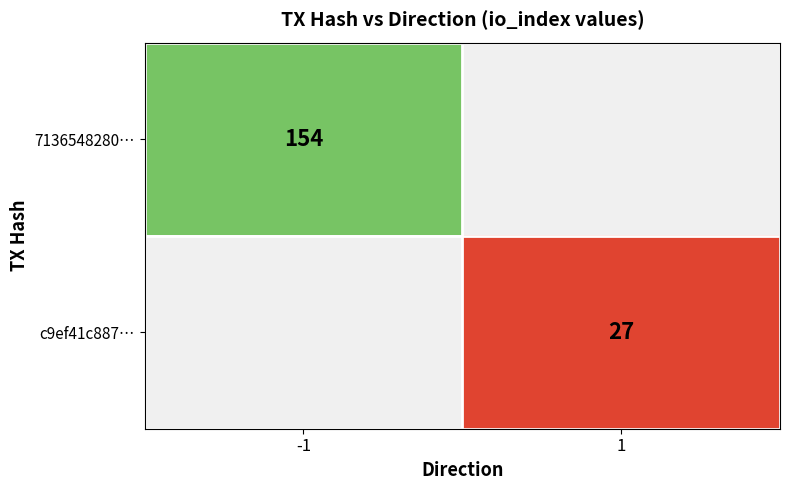

Which category has the highest value across all series?

-1